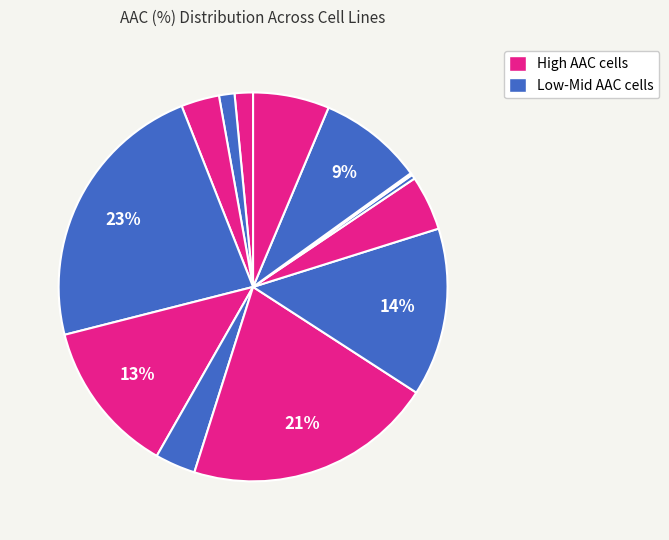

Count the number of slices in the pie.

13